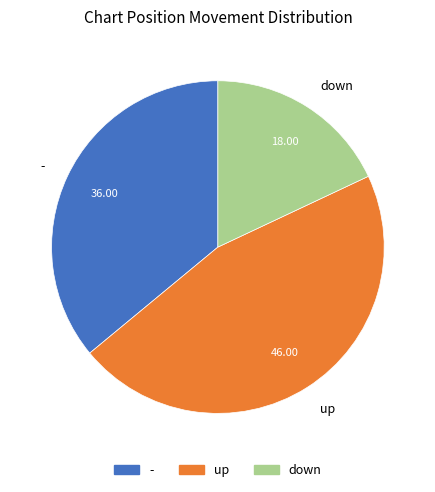

True or false: - accounts for 48% of the total.

False